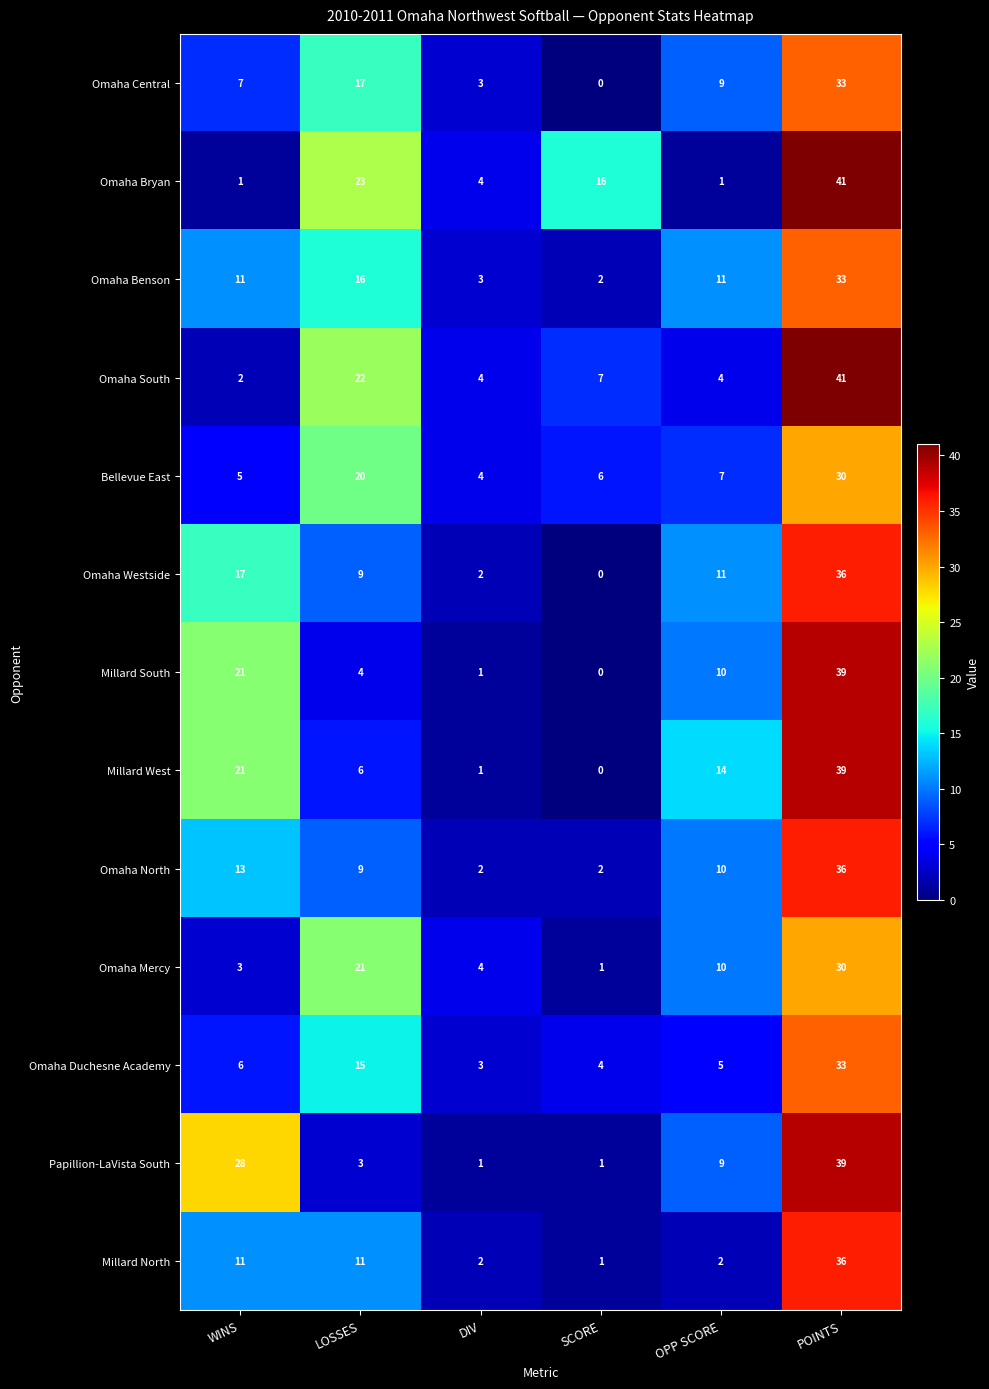

Which series has the largest range (max minus min)?

Omaha Bryan